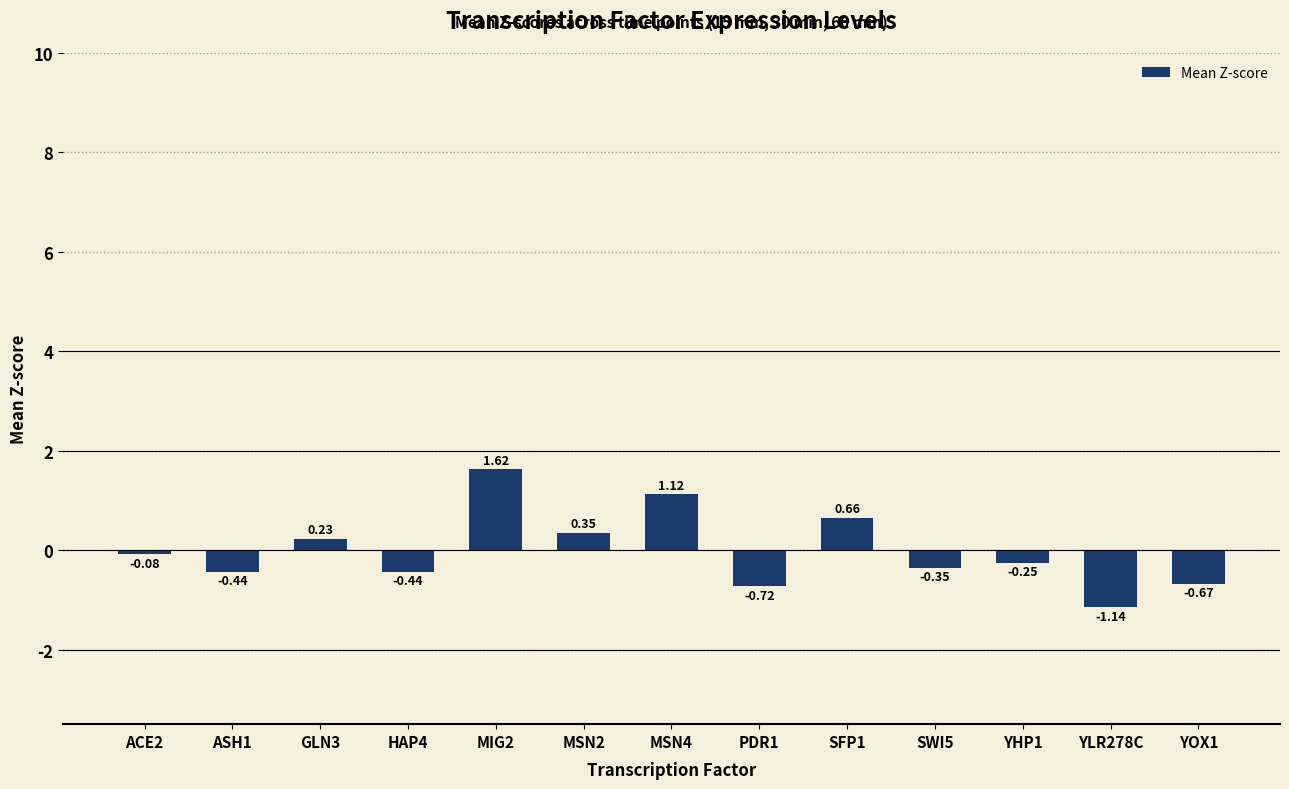

What position from the right is YOX1?

1